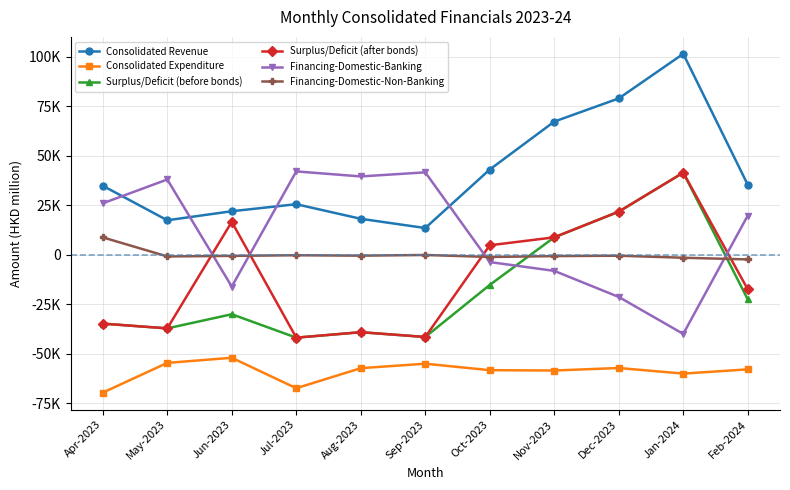

How many times do Surplus/Deficit (after bonds) and Financing-Domestic-Non-Banking cross each other?

4